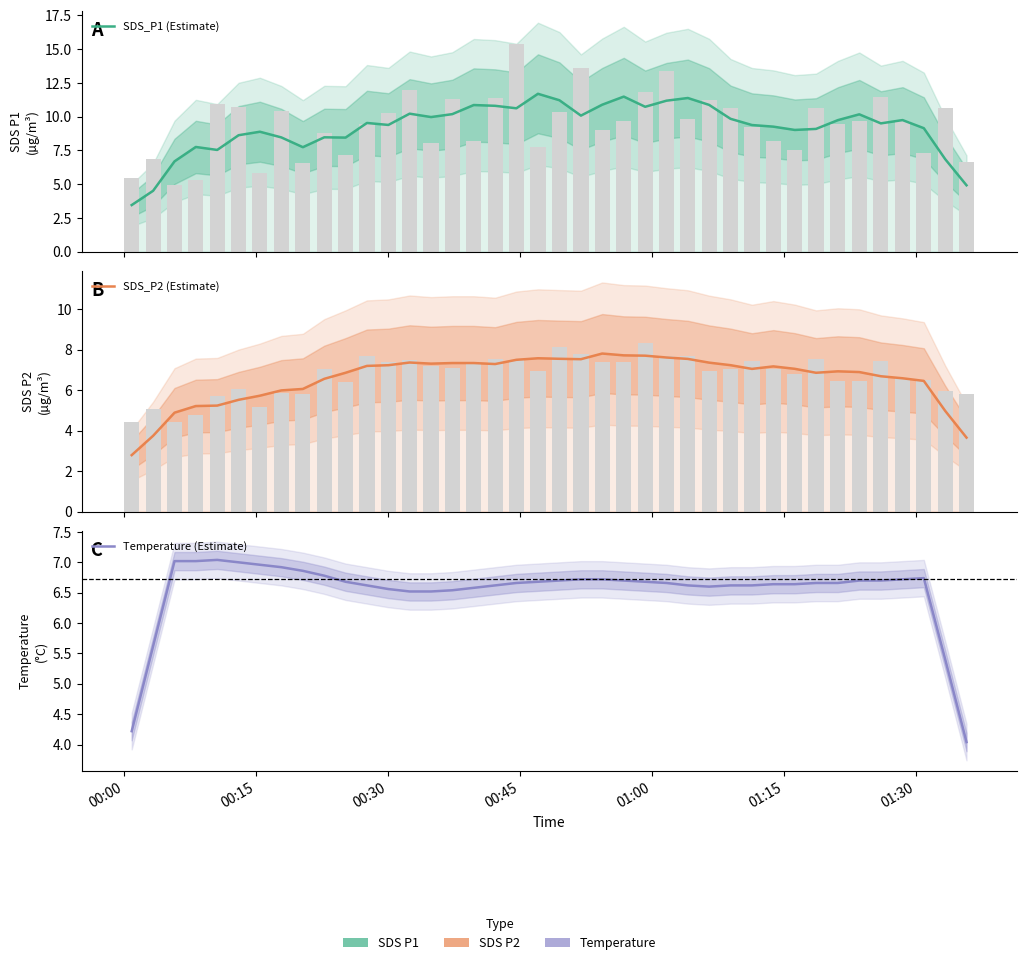

Which series has the largest total across all categories?

SDS_P1 (Estimate)